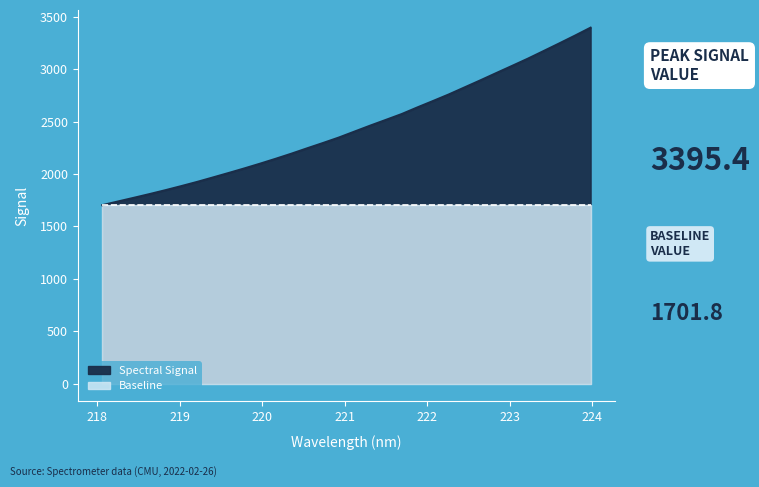

True or false: there are more than 0 points higher than both neighbors.

False